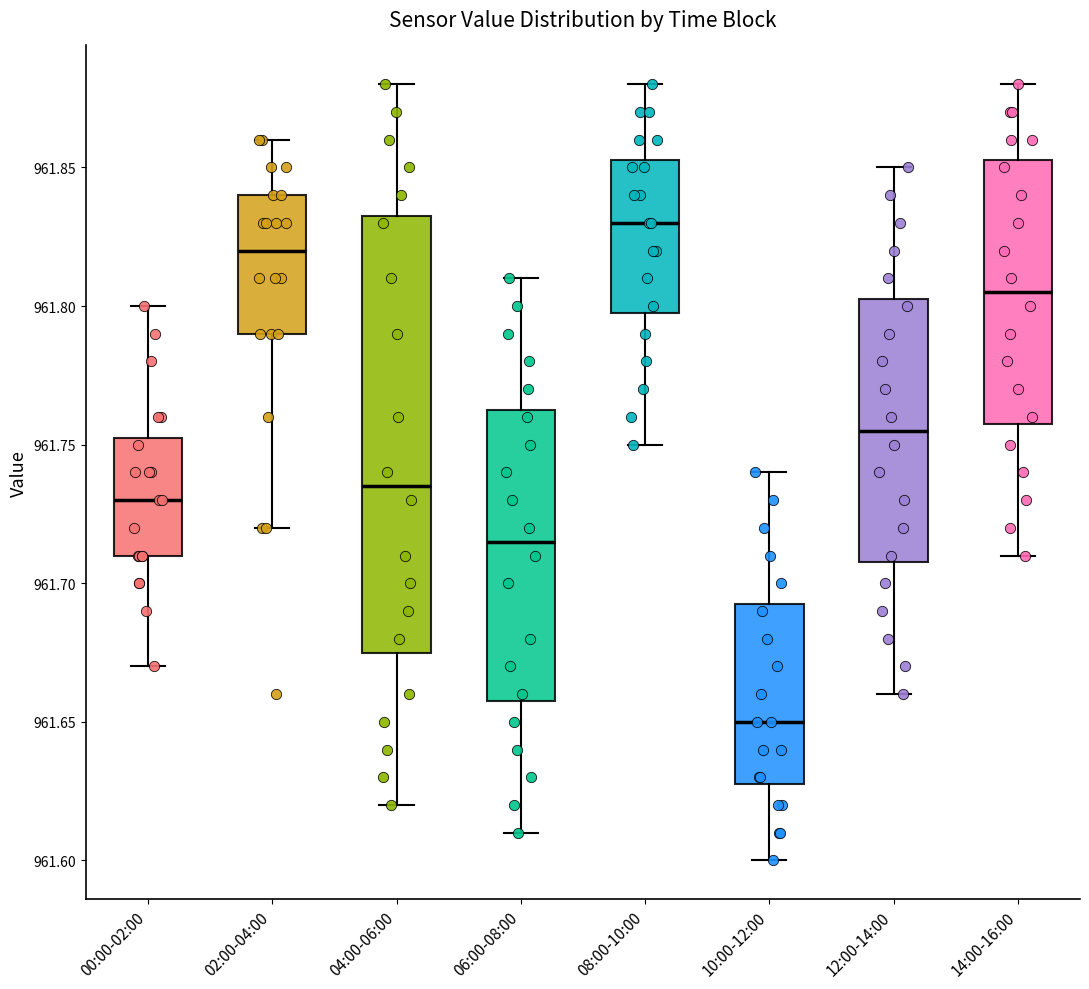

Comparing the boxes themselves (not the whiskers), which one is the tallest?

04:00-06:00